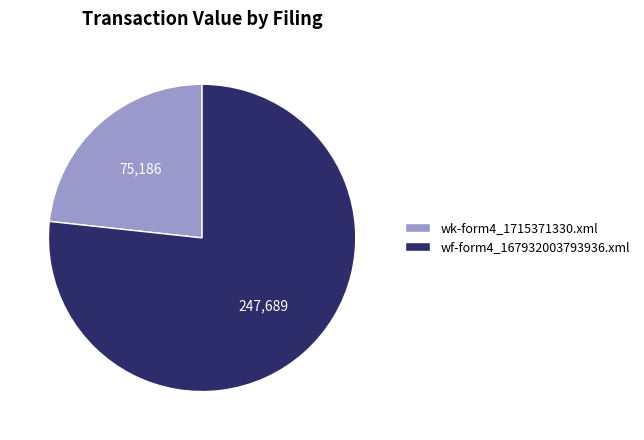

What is the largest slice in the pie chart?

wf-form4_167932003793936.xml